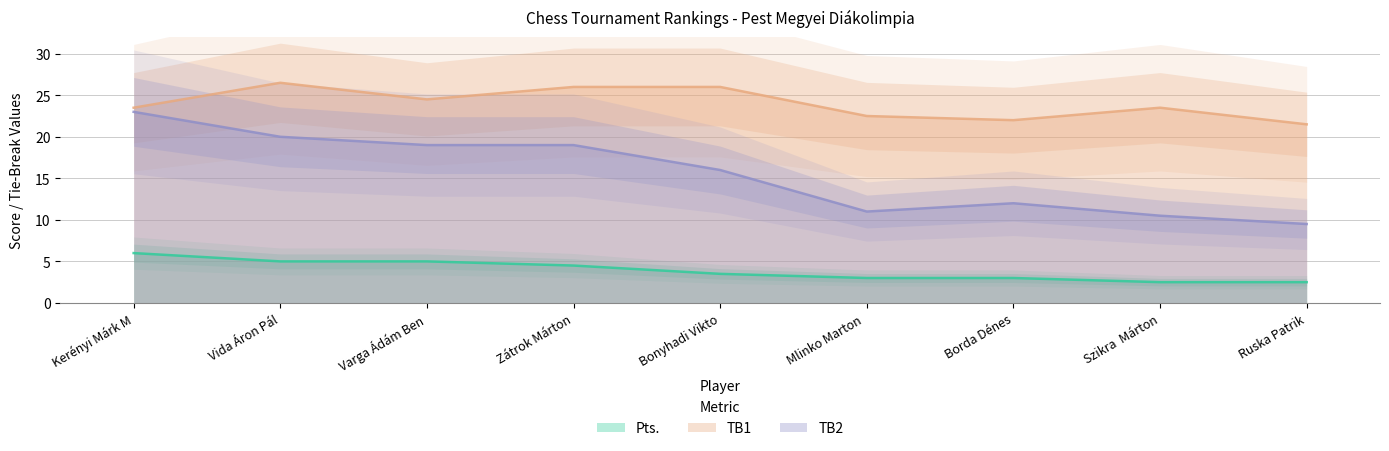

Is the value of TB2 at Borda Dénes greater than the value of TB1 at Vida Áron Pál?

No